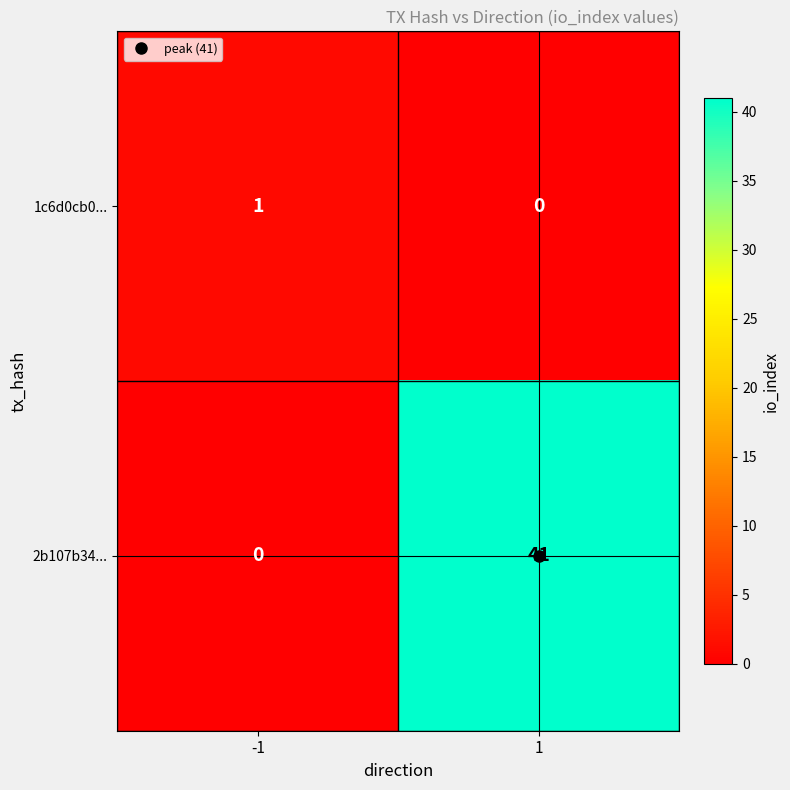

How many values in the 1c6d0cb0... series are below 1?

1